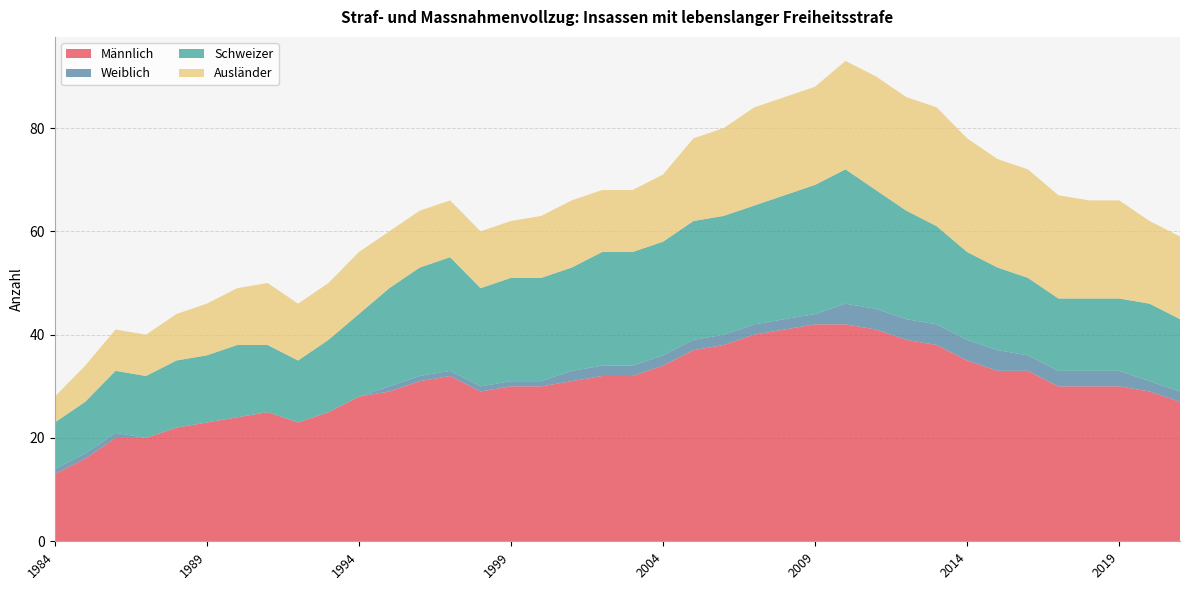

Reading left to right, transcribe all the data shown in this chart.

Männlich: 13	16	20	20	22	23	24	25	23	25	28	29	31	32	29	30	30	31	32	32	34	37	38	40	41	42	42	41	39	38	35	33	33	30	30	30	29	27
Weiblich: 1	1	1	0	0	0	0	0	0	0	0	1	1	1	1	1	1	2	2	2	2	2	2	2	2	2	4	4	4	4	4	4	3	3	3	3	2	2
Schweizer: 9	10	12	12	13	13	14	13	12	14	16	19	21	22	19	20	20	20	22	22	22	23	23	23	24	25	26	23	21	19	17	16	15	14	14	14	15	14
Ausländer: 5	7	8	8	9	10	11	12	11	11	12	11	11	11	11	11	12	13	12	12	13	16	17	19	19	19	21	22	22	23	22	21	21	20	19	19	16	16